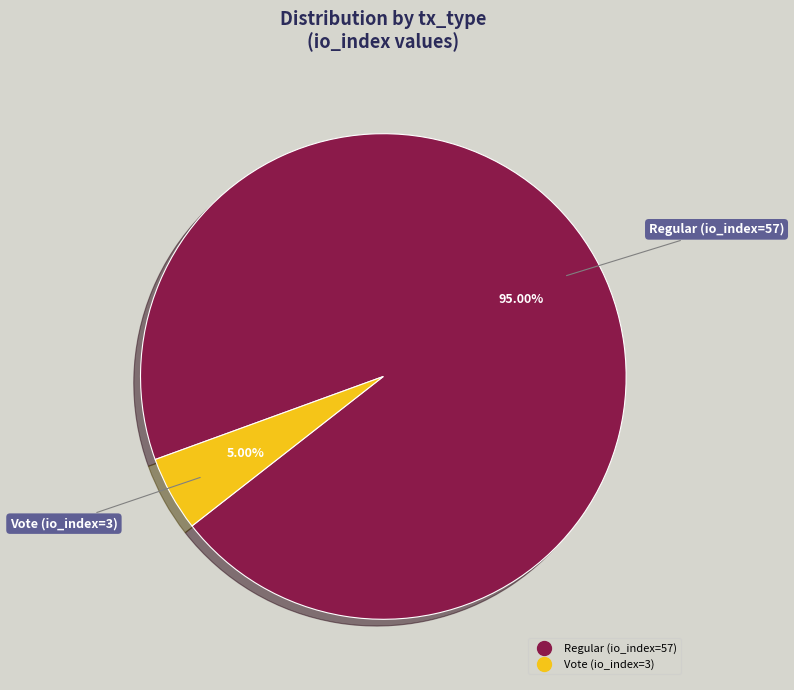

Between Regular (io_index=57) and Vote (io_index=3), which is larger?

Regular (io_index=57)